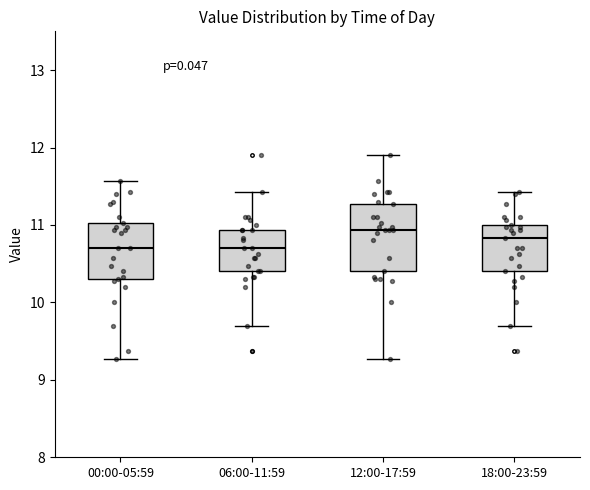

Reading left to right, read every box against the y-axis: the position of its median line, the range the box covers, and the ends of its whiskers. The values are not printed on the chart, so give them approximately, as read against the axis.

00:00-05:59: median 10.7, box 10.3 to 11.0, whiskers 9.3 to 11.6
06:00-11:59: median 10.7, box 10.4 to 10.9, whiskers 9.7 to 11.4
12:00-17:59: median 10.9, box 10.4 to 11.3, whiskers 9.3 to 11.9
18:00-23:59: median 10.8, box 10.4 to 11.0, whiskers 9.7 to 11.4